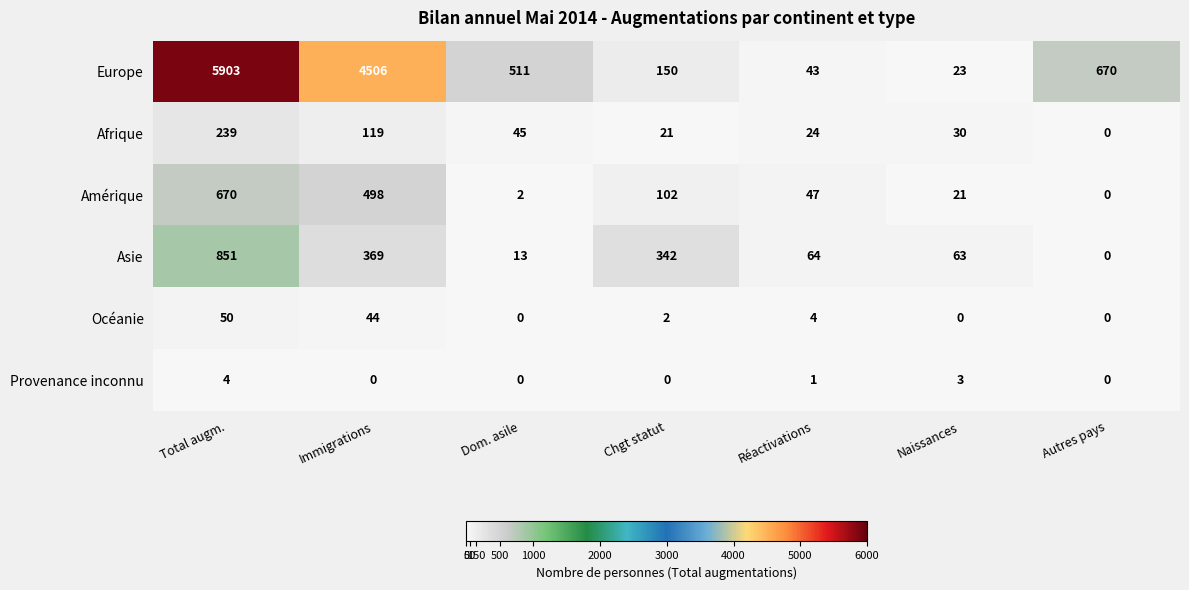

Between Immigrations and Dom. asile, which series saw the biggest shift?

Europe